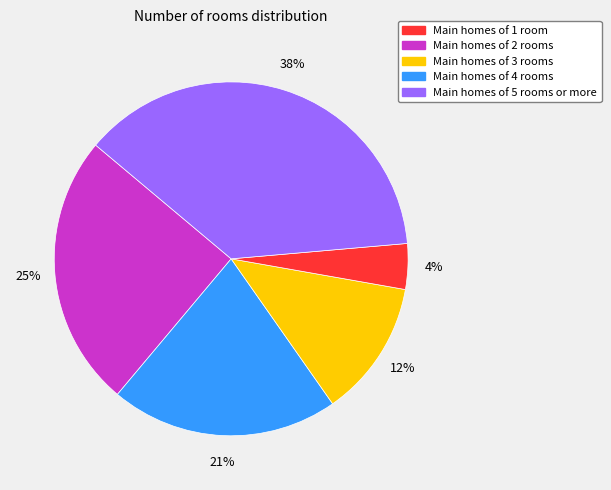

To the nearest percent, what is the average slice percentage?

20%